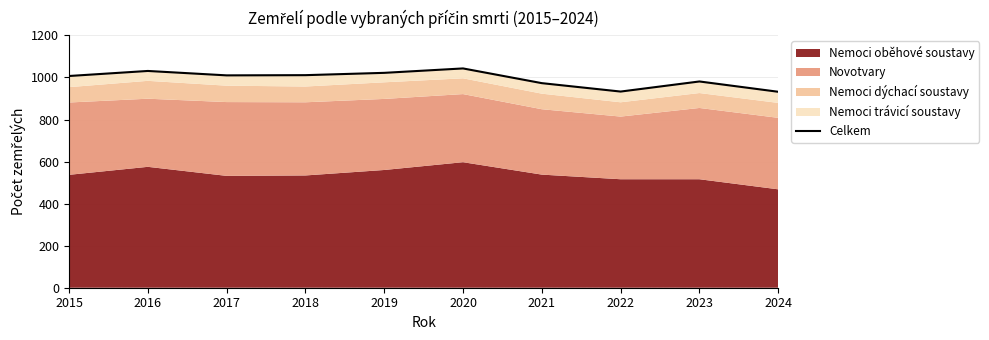

At which category does the chart reach its peak across all series?

2020